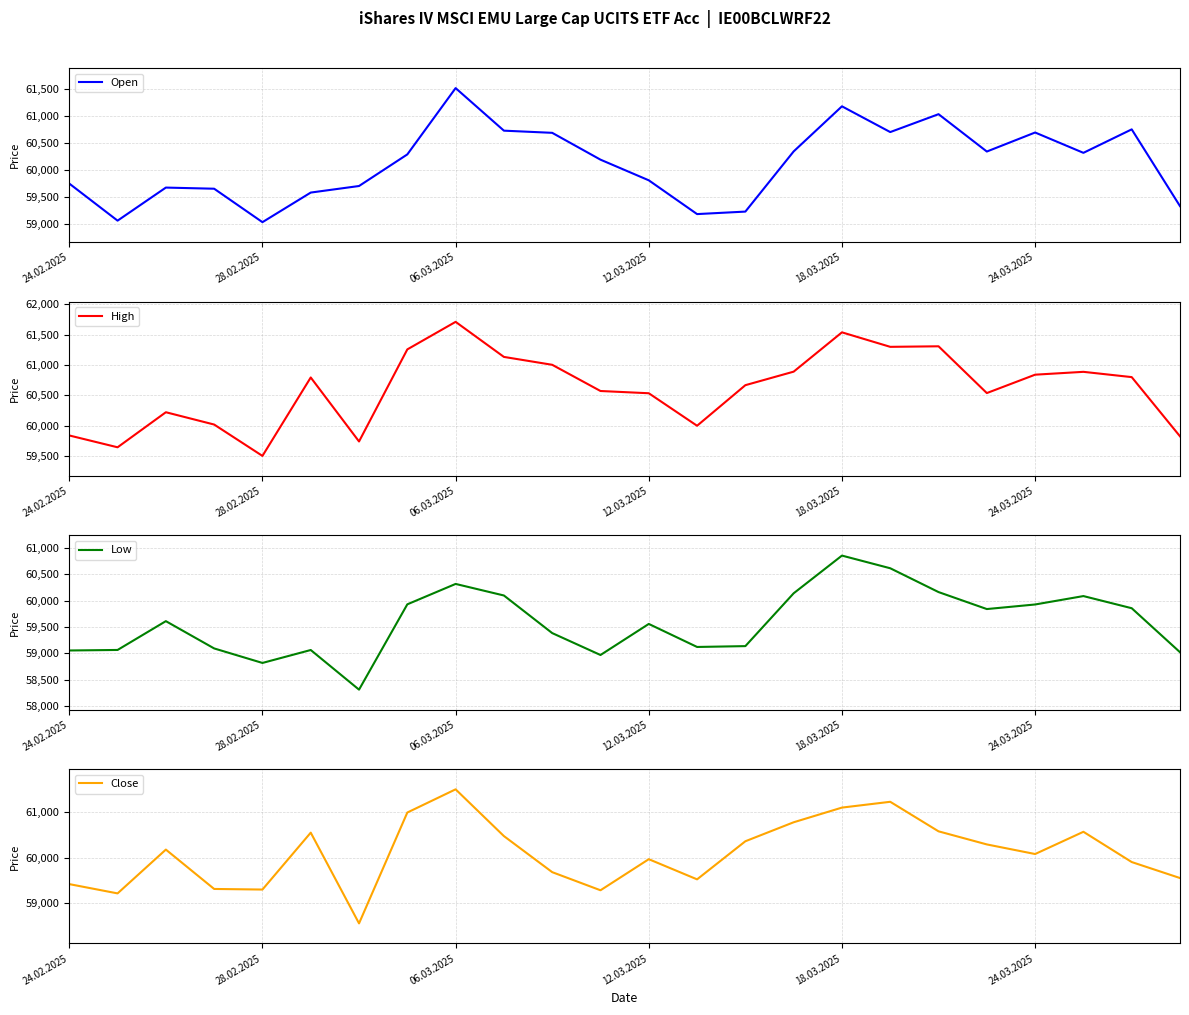

What is the maximum value for Low?

60859